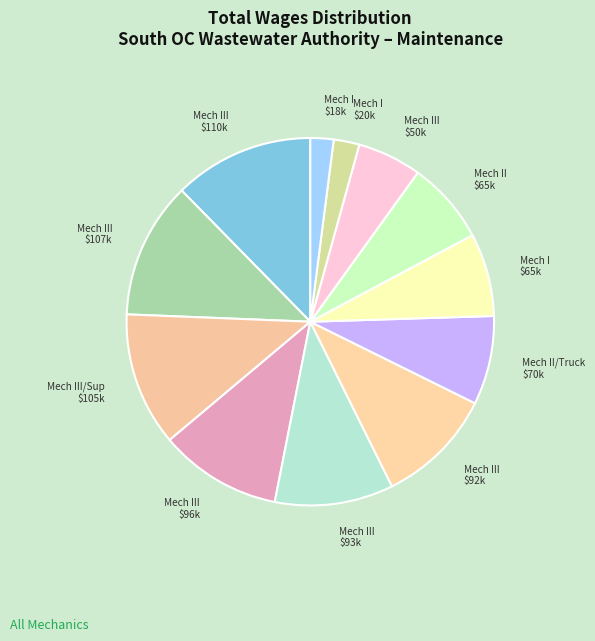

Count the number of slices in the pie.

12